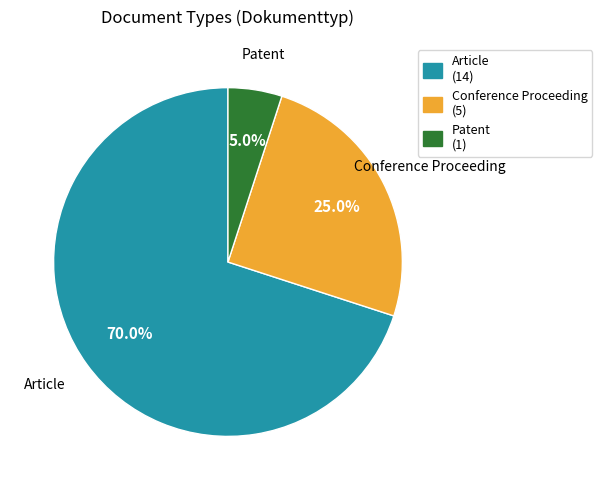

Which slice is the largest?

Article